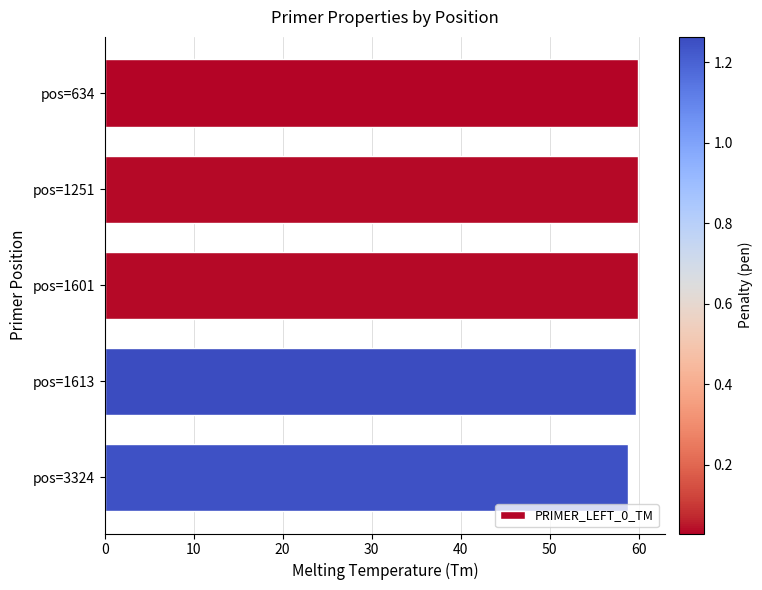

What is the value of the 2nd bar from the top?

60.0